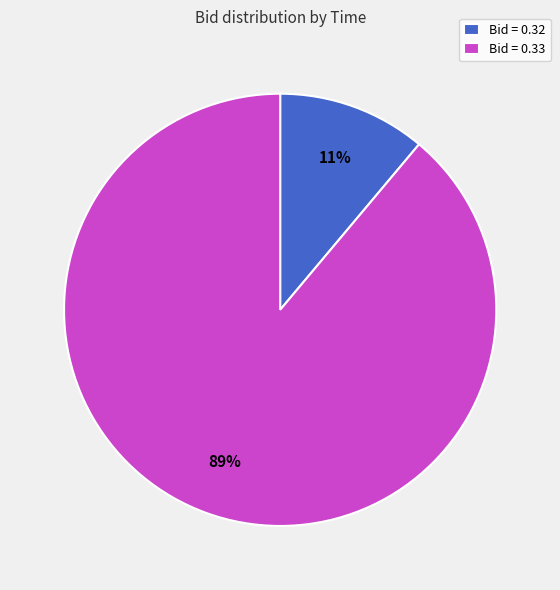

Is it true that Bid = 0.33 is 89% of the pie?

True